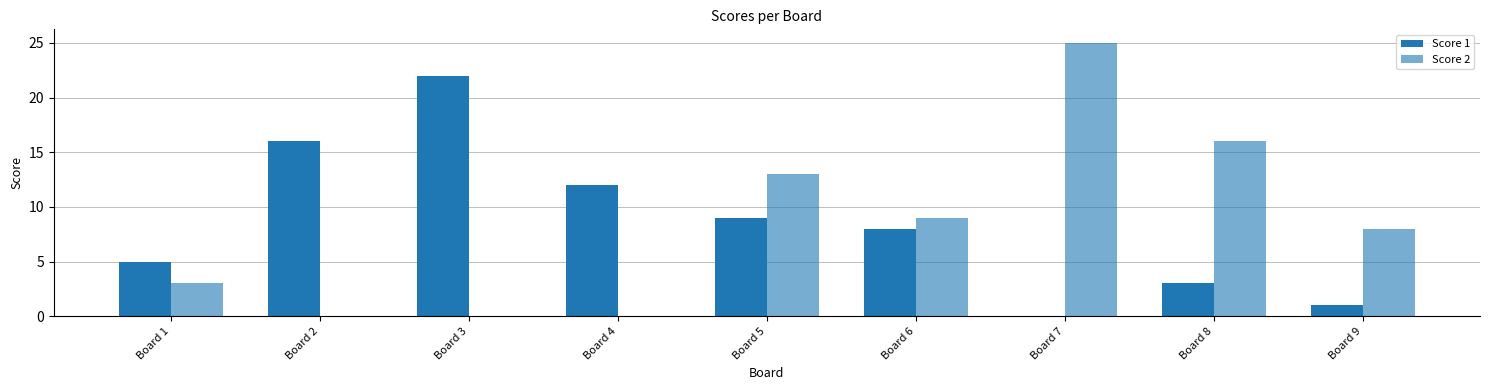

Reading left to right, extract all data points from this chart.

Score 1: 5	16	22	12	9	8	0	3	1
Score 2: 3	0	0	0	13	9	25	16	8